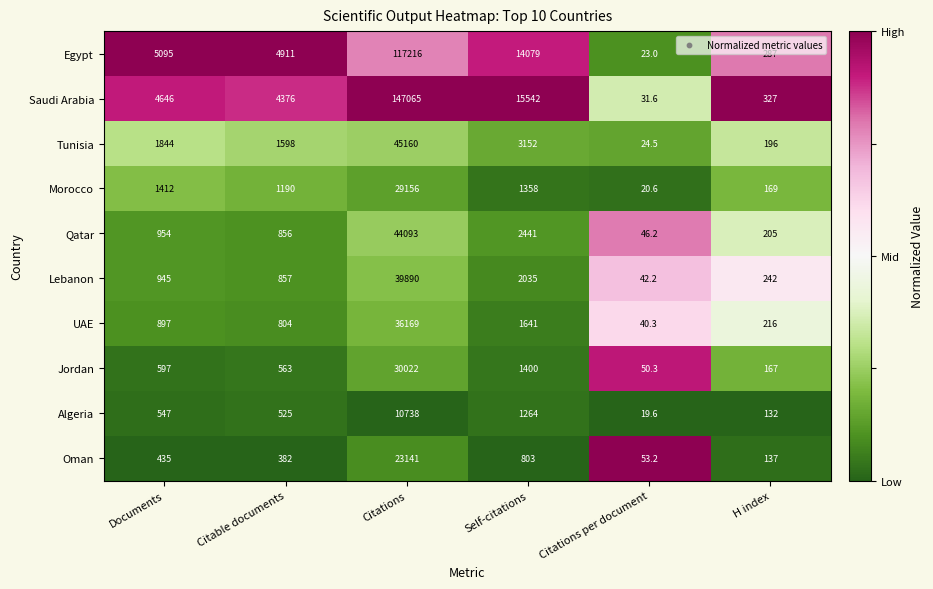

Which series has the widest spread of values?

Saudi Arabia